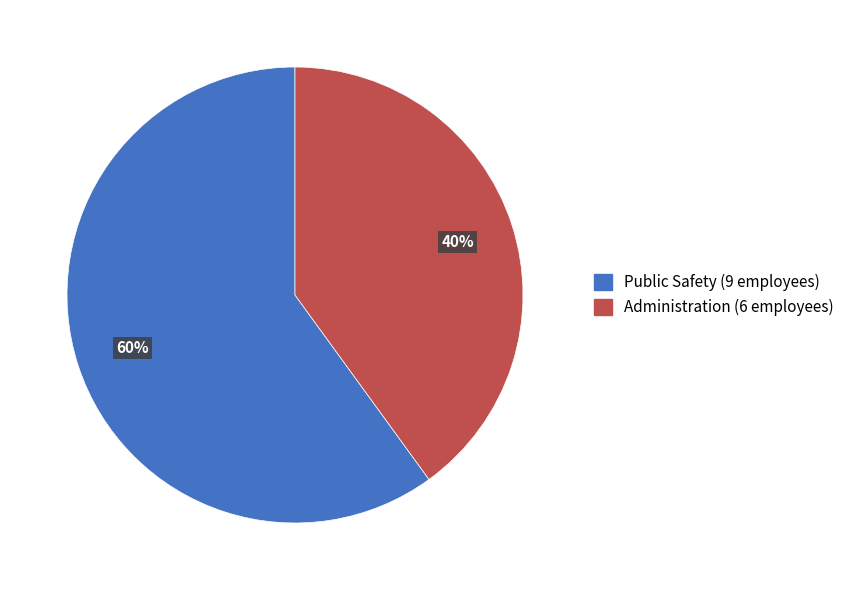

What percentage is the Administration slice, to the nearest percent?

40%